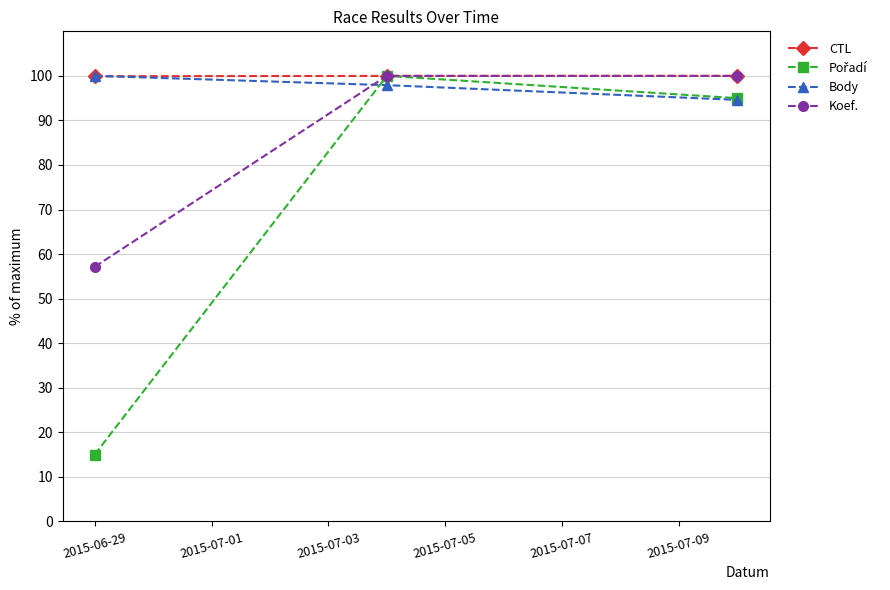

How many series are shown in this chart?

4